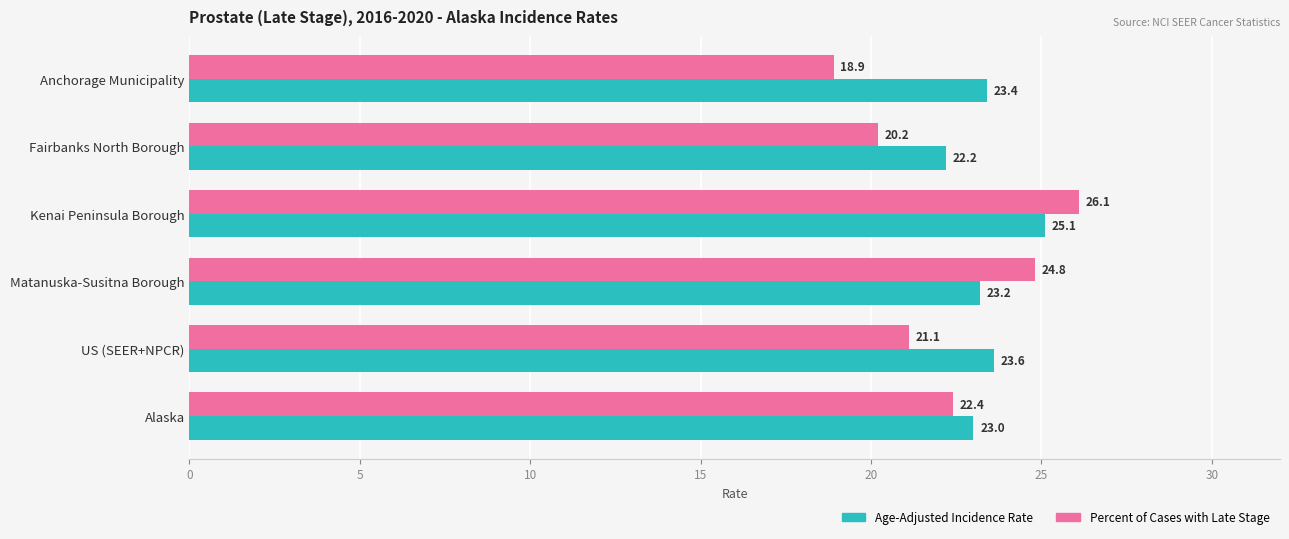

Rank the series by their maximum value, from lowest to highest.

Age-Adjusted Incidence Rate, Percent of Cases with Late Stage